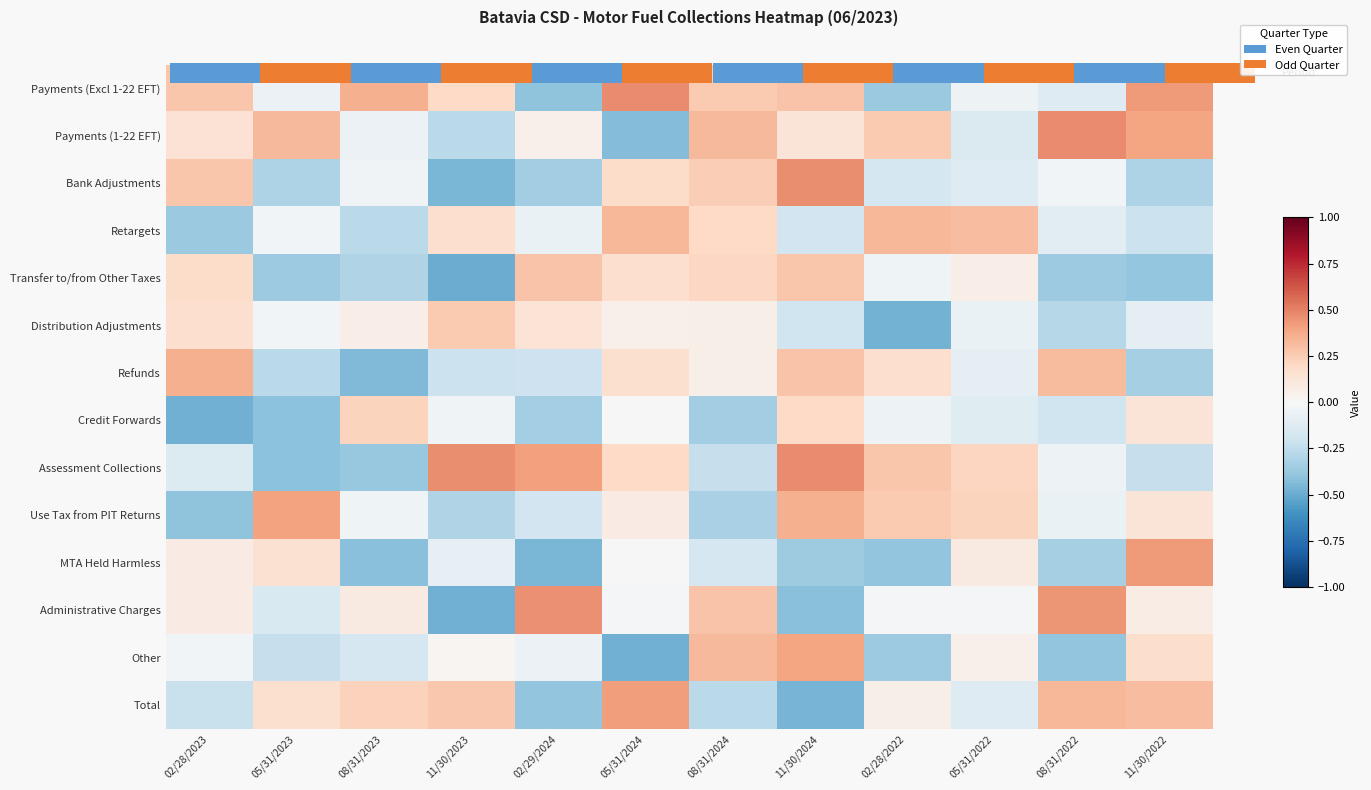

At which label does Distribution Adjustments reach its peak?

11/30/2023